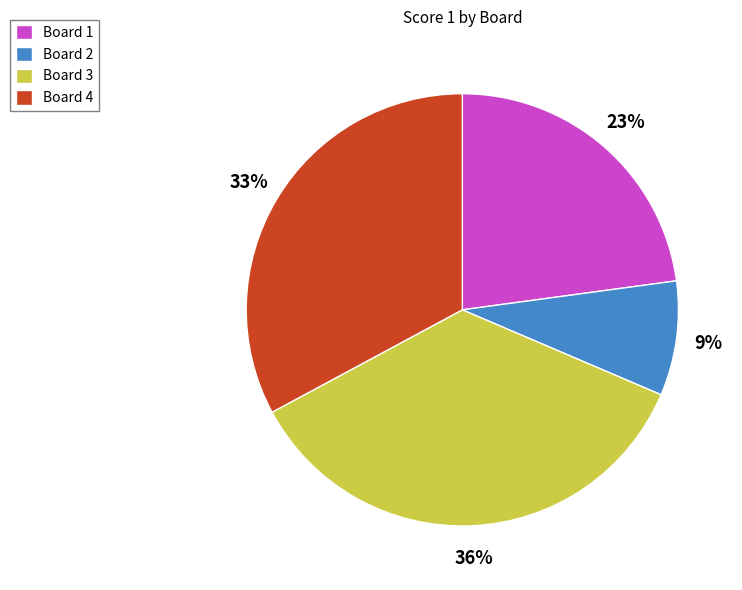

To the nearest percent, what percentage of the pie is Board 3?

36%